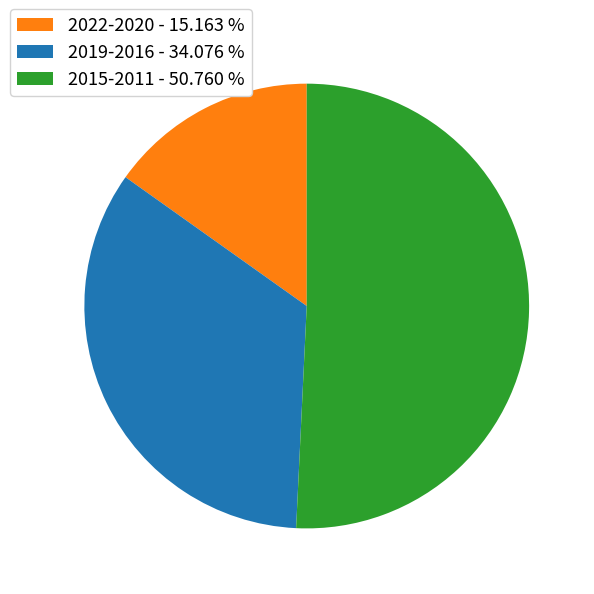

Count the number of slices in the pie.

3